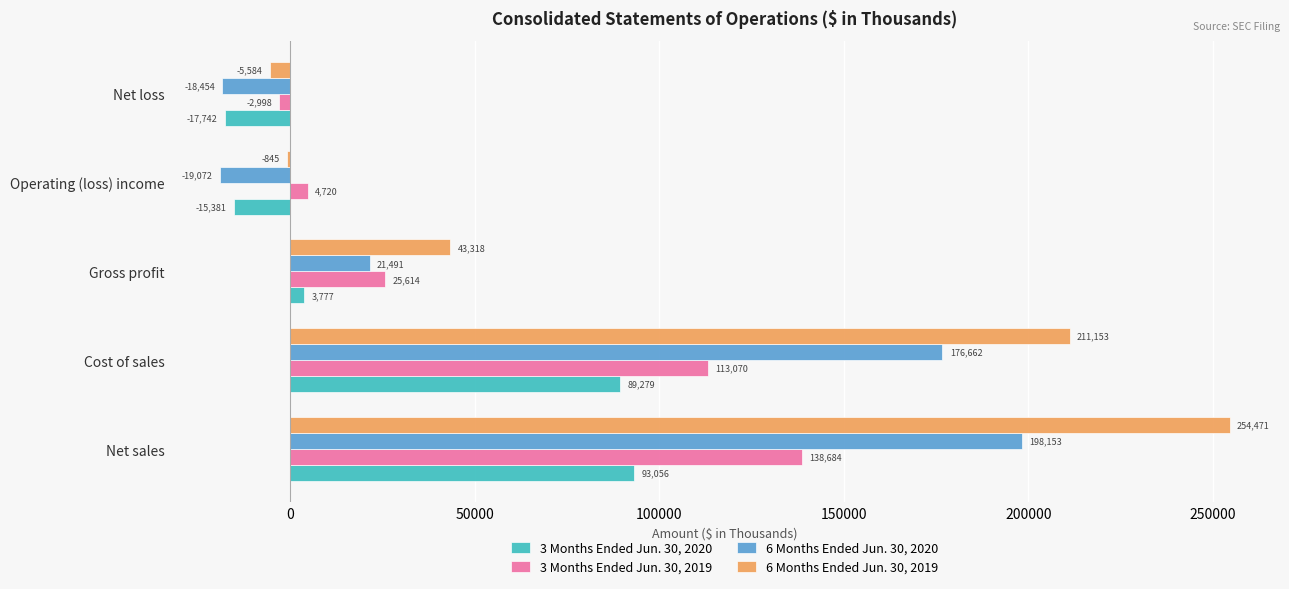

What is the total value across all series at Gross profit?

94200